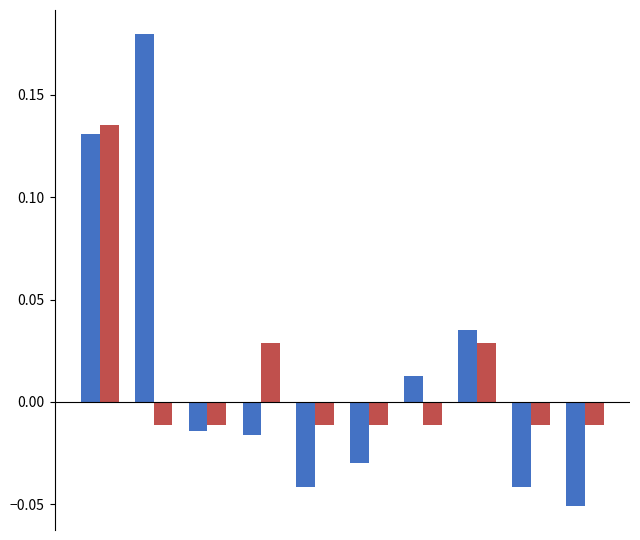

Count the number of data series in this chart.

2